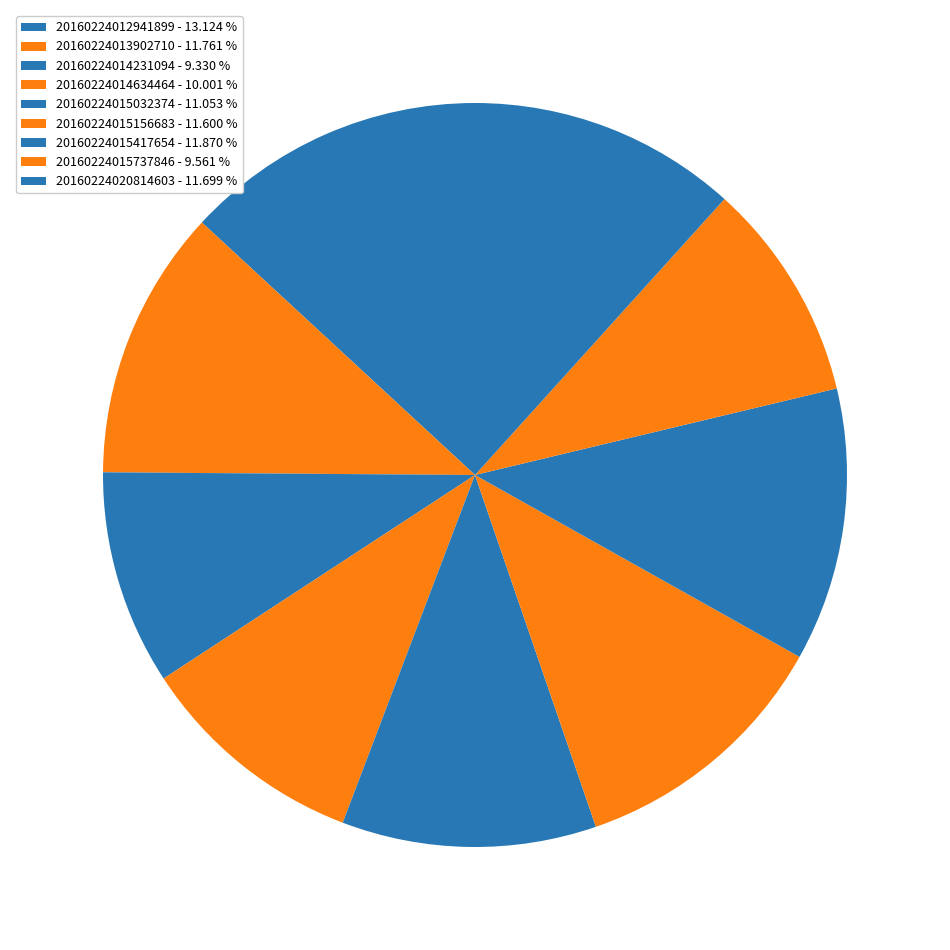

The 20160224015737846 slice represents 10% of the pie. True or false?

True